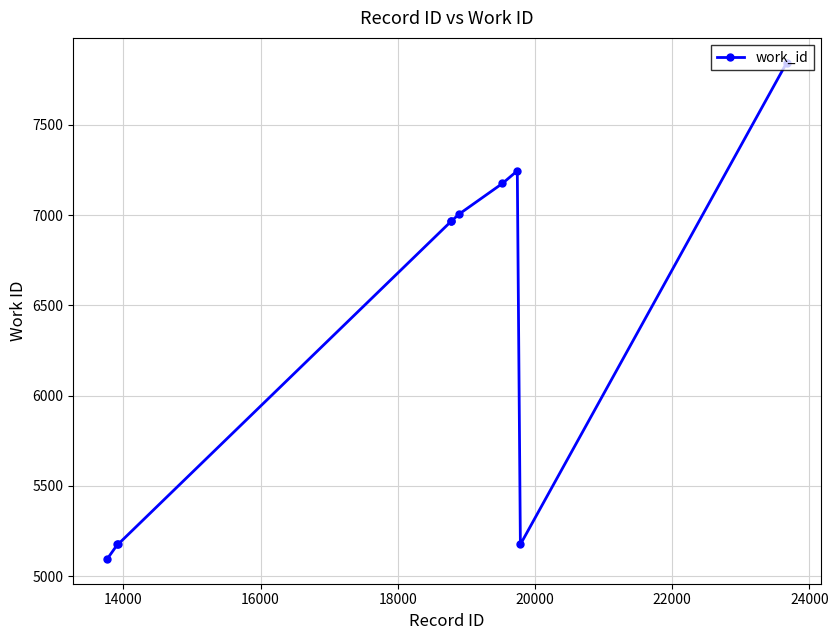

What is the greatest value displayed?

7844